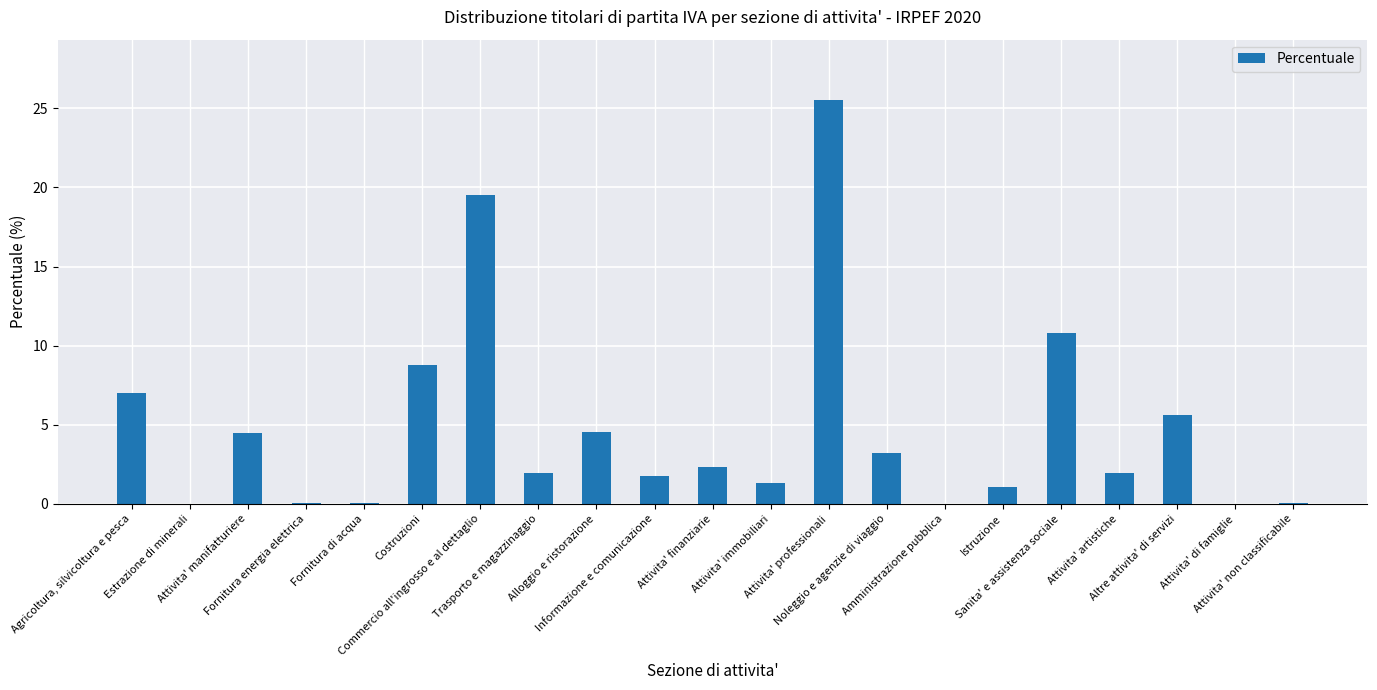

Which label corresponds to the largest value in the chart?

Attivita' professionali